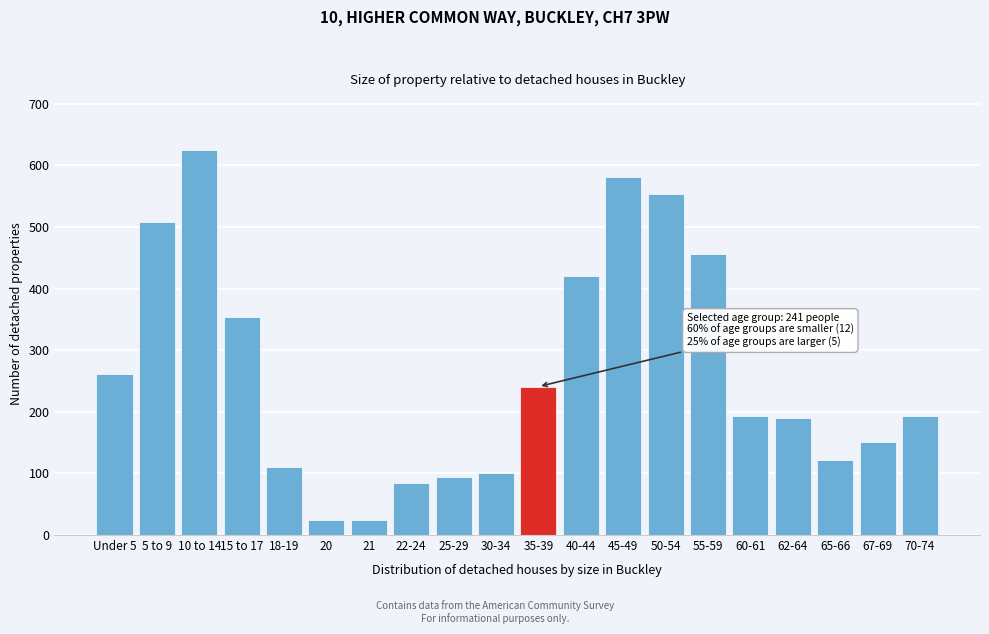

Reading left to right, transcribe all the data shown in this chart.

Under 5=261	5 to 9=508	10 to 14=625	15 to 17=354	18-19=111	20=25	21=25	22-24=84	25-29=95	30-34=101	35-39=241	40-44=421	45-49=582	50-54=553	55-59=457	60-61=194	62-64=190	65-66=122	67-69=151	70-74=194